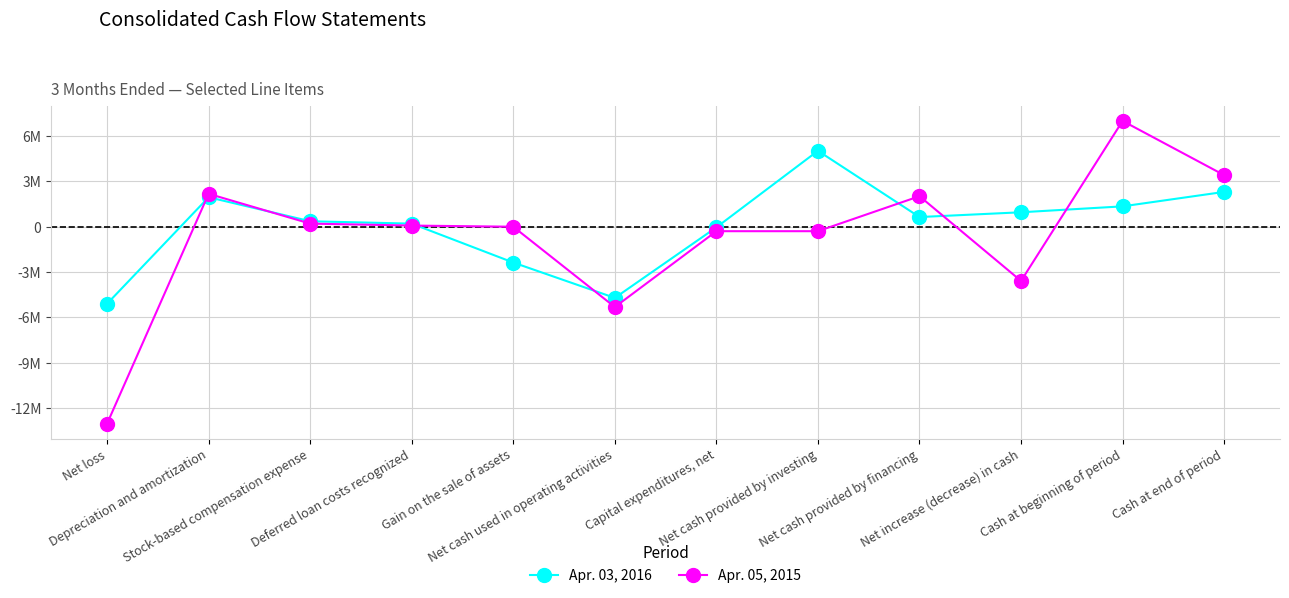

Is this an area chart (filled region under the line)?

No